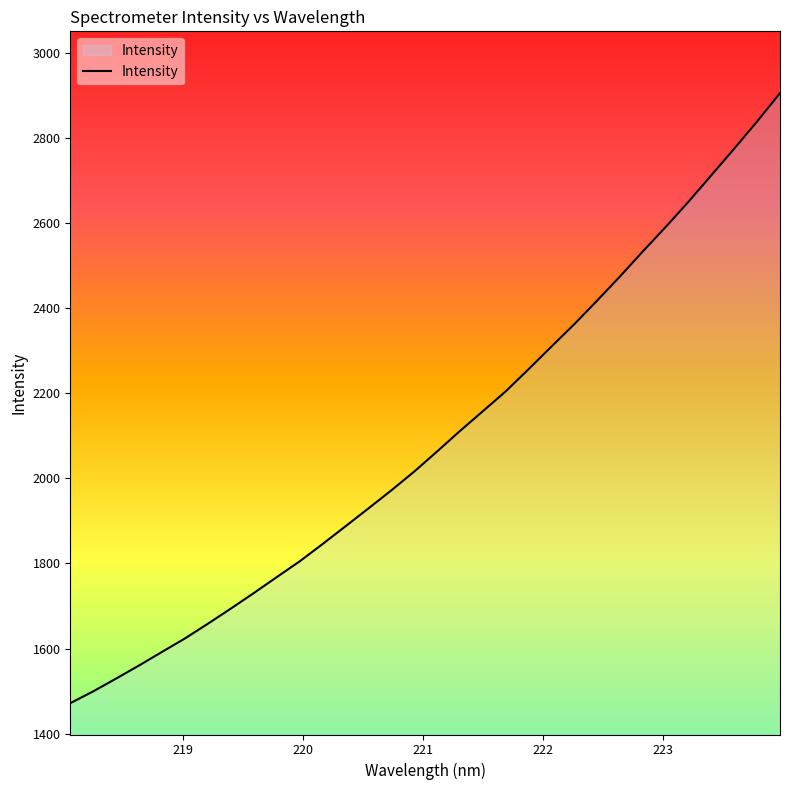

What is the difference between the maximum and minimum values?

1433.3